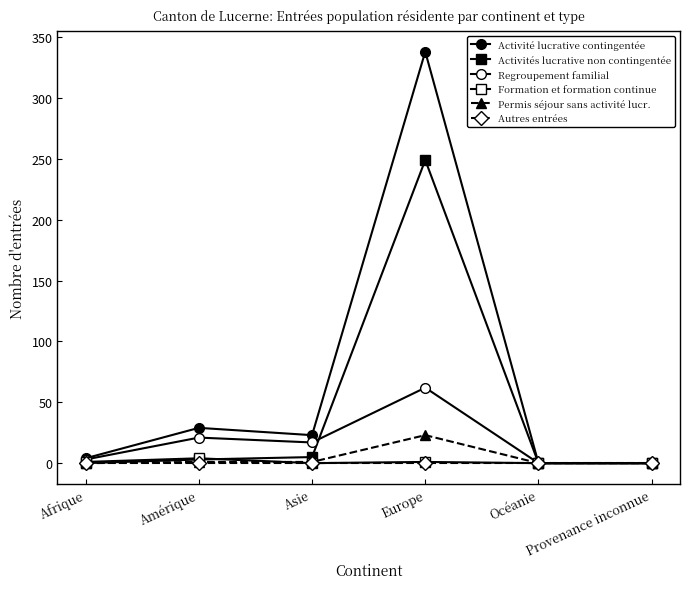

Reading left to right, what are all the values shown in this chart?

Activité lucrative contingentée: Afrique=4	Amérique=29	Asie=23	Europe=338	Océanie=0	Provenance inconnue=0
Activités lucrative non contingentée: Afrique=0	Amérique=3	Asie=5	Europe=249	Océanie=0	Provenance inconnue=0
Regroupement familial: Afrique=3	Amérique=21	Asie=17	Europe=62	Océanie=0	Provenance inconnue=0
Formation et formation continue: Afrique=1	Amérique=4	Asie=0	Europe=1	Océanie=0	Provenance inconnue=0
Permis séjour sans activité lucr.: Afrique=0	Amérique=1	Asie=1	Europe=23	Océanie=0	Provenance inconnue=0
Autres entrées: Afrique=0	Amérique=0	Asie=0	Europe=0	Océanie=0	Provenance inconnue=0